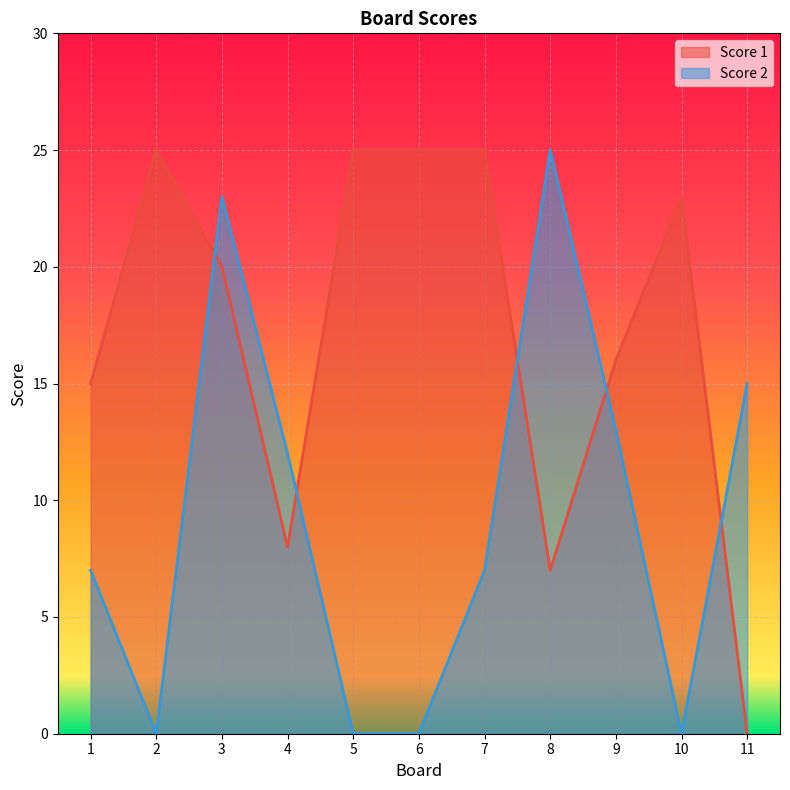

Where is Score 1 nearest to the value 12?

1